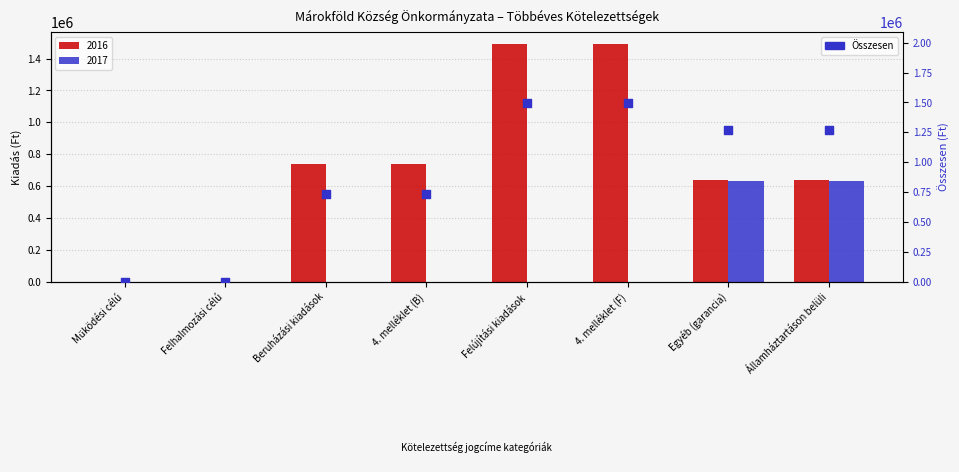

What is the ratio of the value at Felújítási kiadások to the value at Beruházási kiadások?

2.0